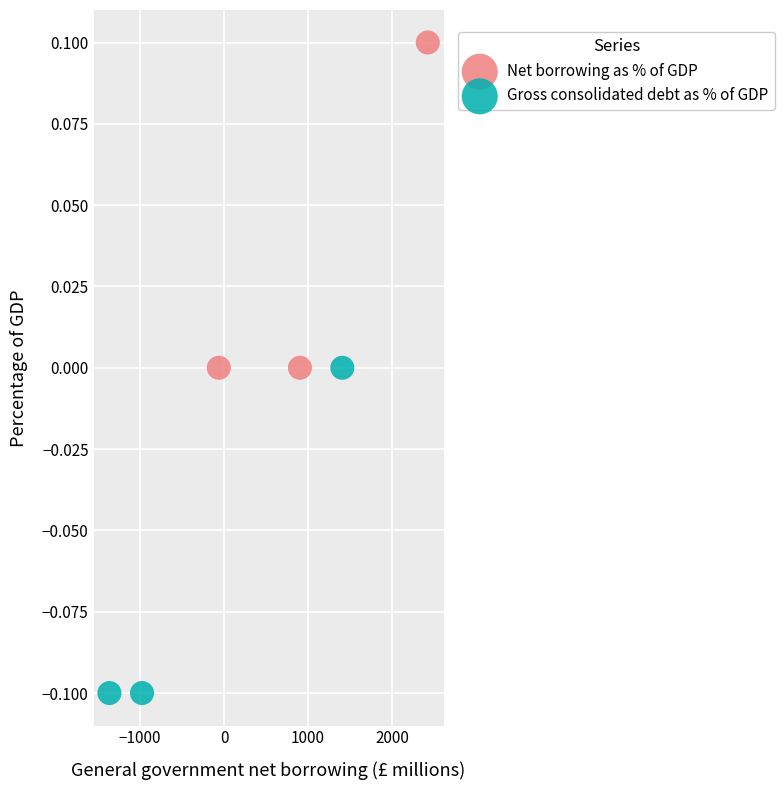

Which series reaches the minimum Y coordinate?

Gross consolidated debt as % of GDP